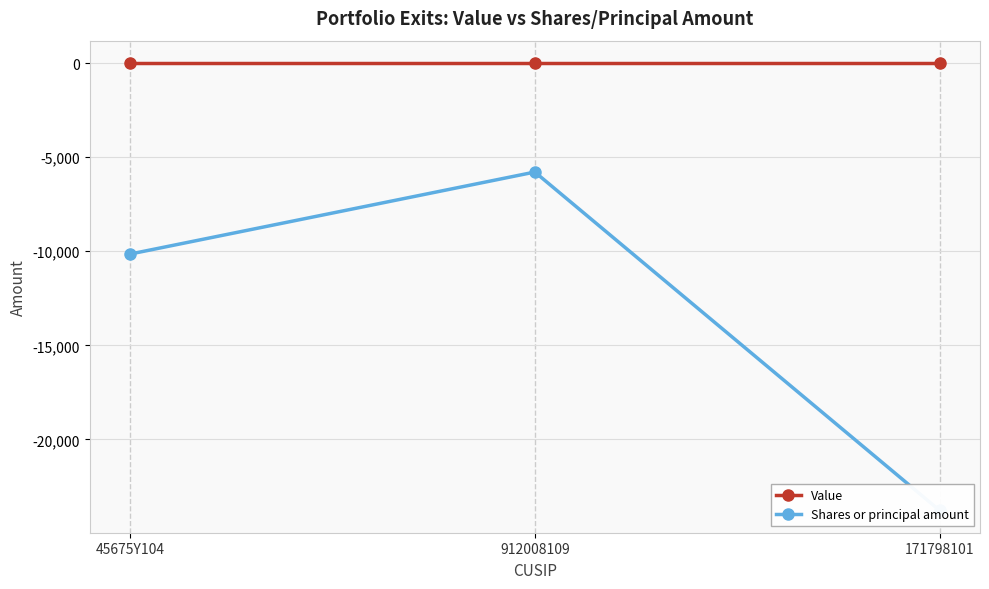

Reading left to right, list all the values displayed in this chart.

Value: 45675Y104=0	912008109=0	171798101=0
Shares or principal amount: 45675Y104=-10148	912008109=-5791	171798101=-23765